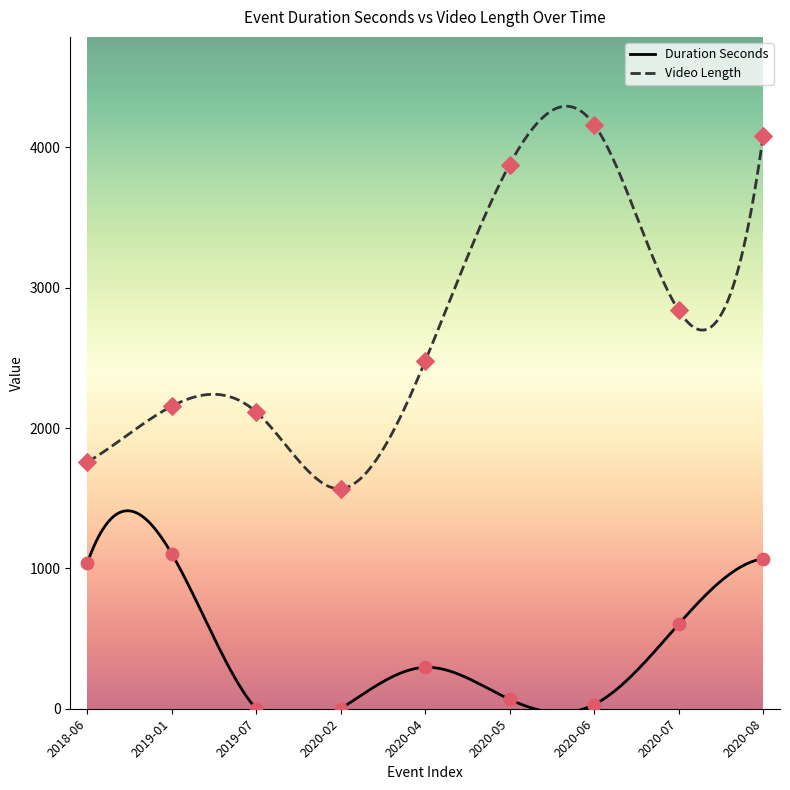

At which category is the sum across all series the highest?

2020-08